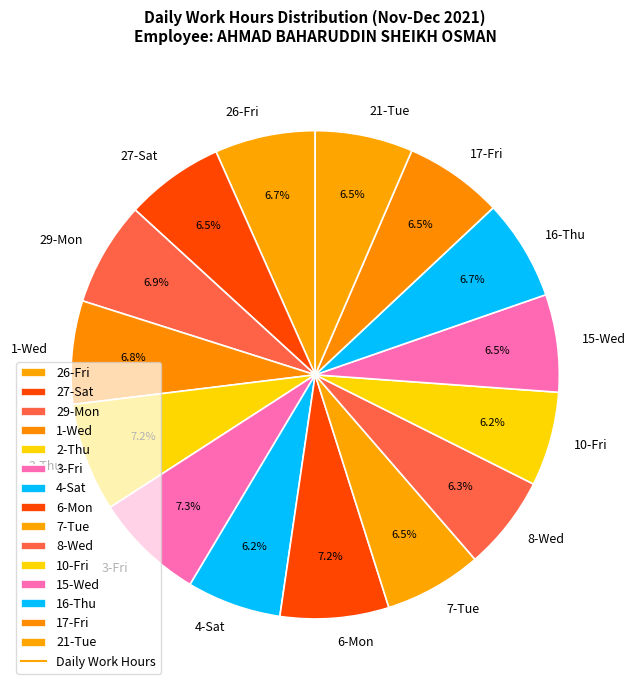

How many segments does this pie chart have?

15